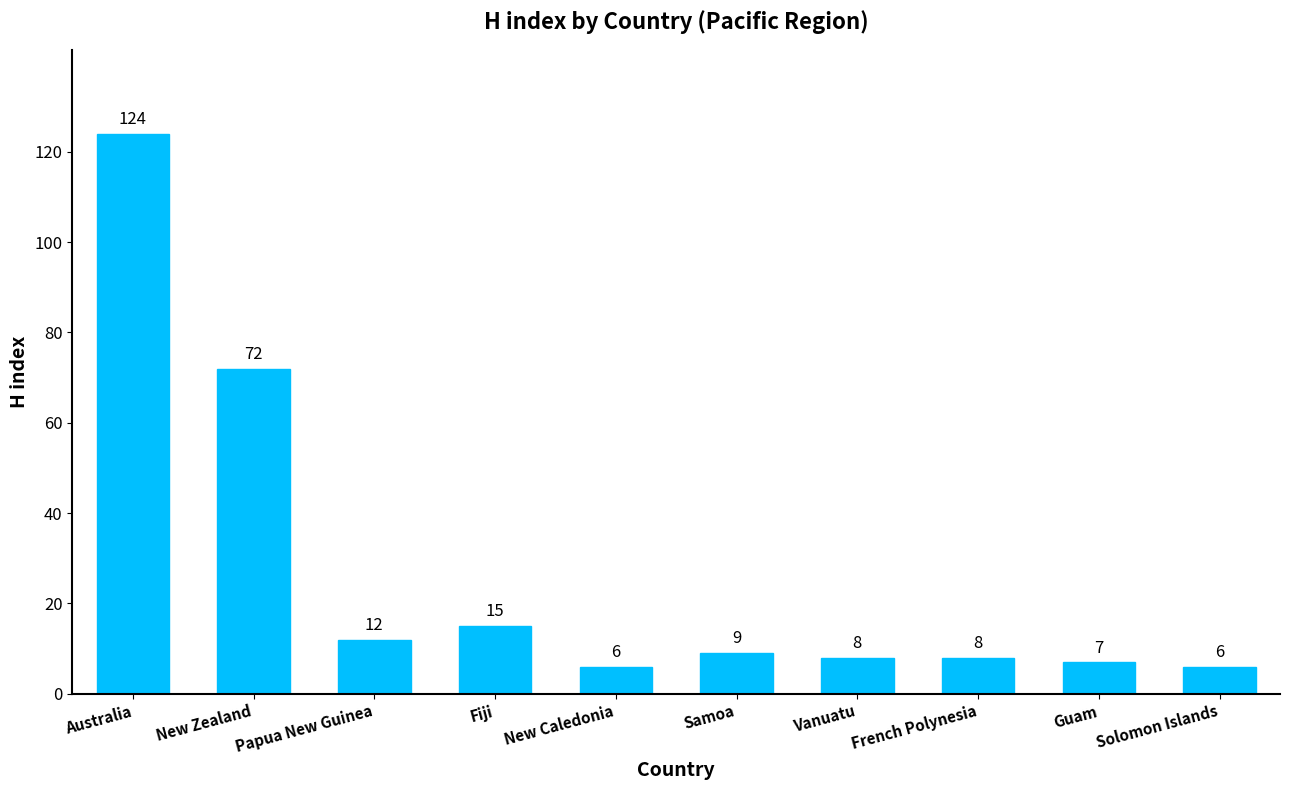

How many data points does each series have?

10